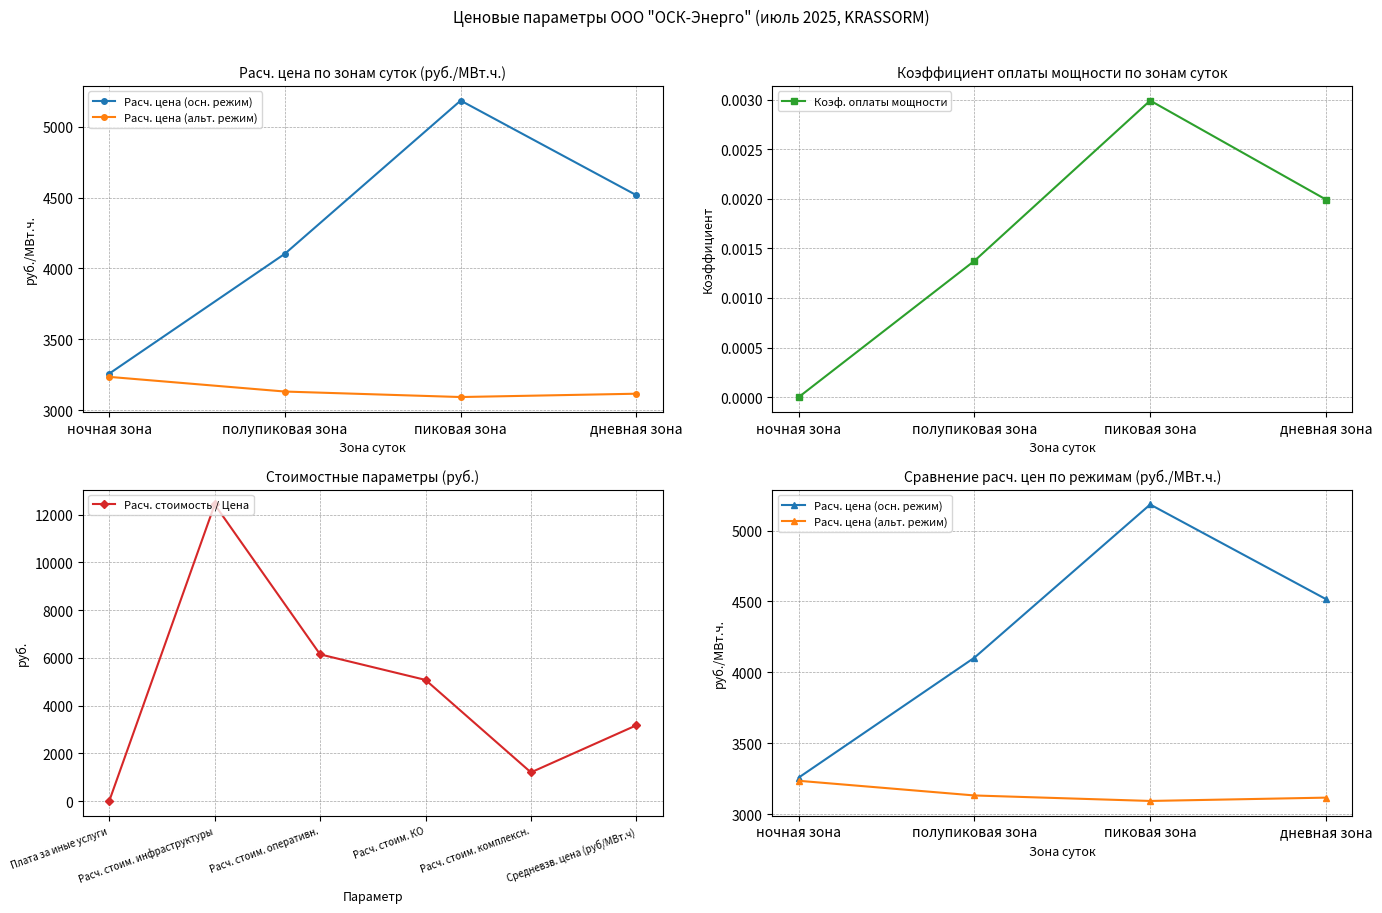

How many values in Коэф. оплаты мощности are above zero?

3